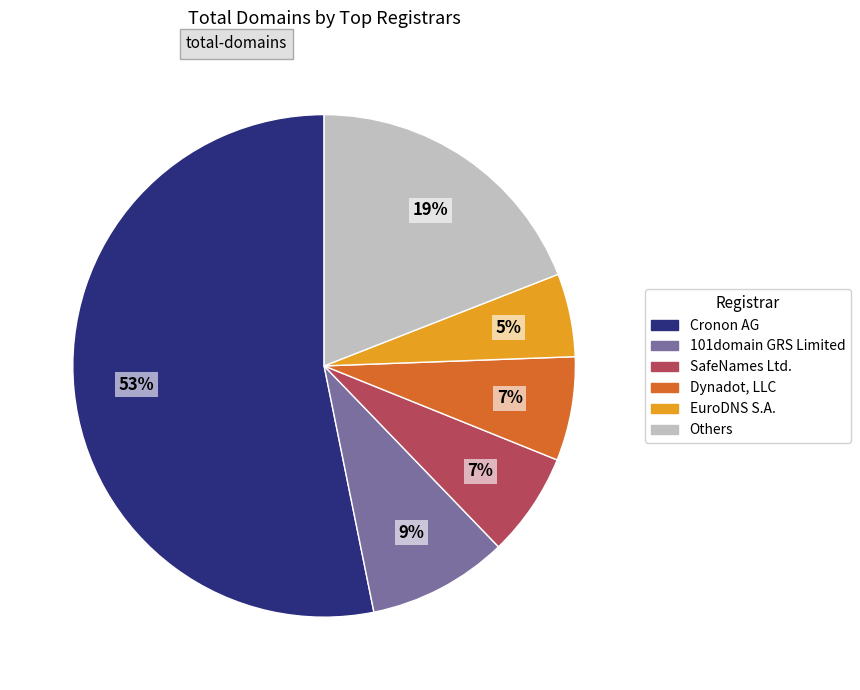

Does any single category account for the majority?

Yes